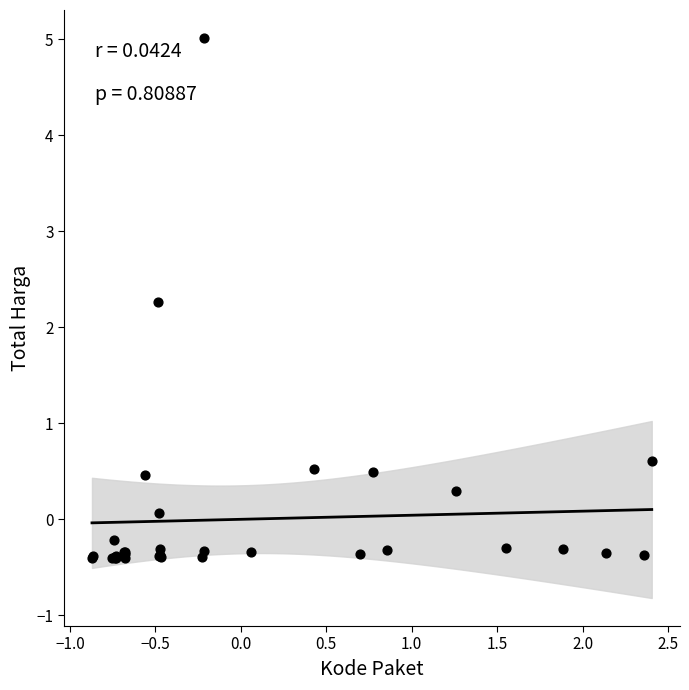

What Y value in the scatter plot is closest to 2?

2.3